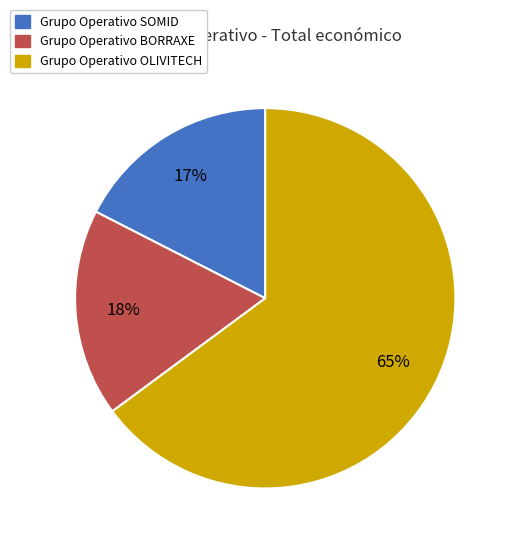

To the nearest percent, what is the difference between the Grupo Operativo OLIVITECH and Grupo Operativo BORRAXE slice percentages?

47%